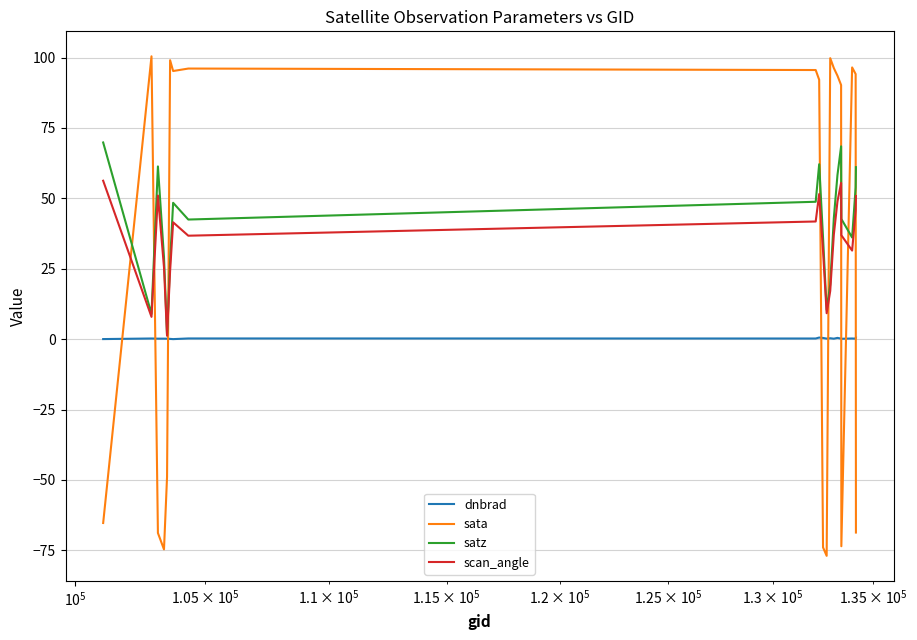

What is the sum of all dnbrad values?

4.6